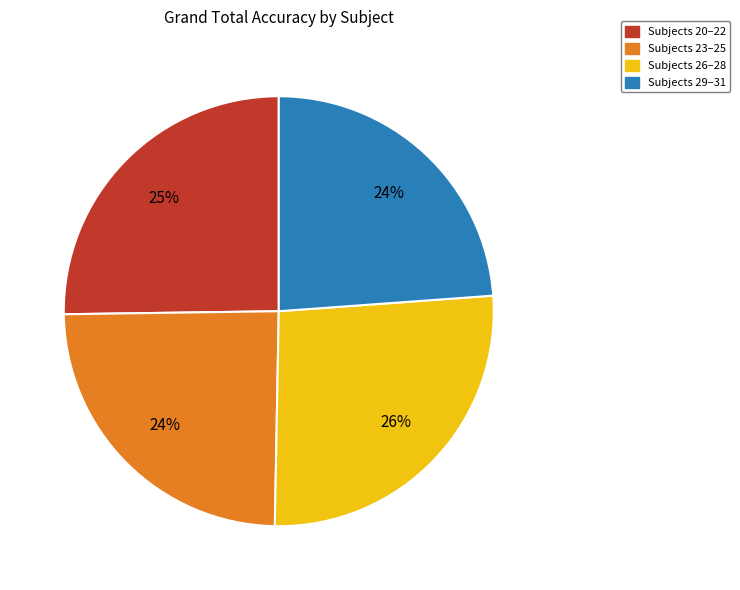

Is Subjects 29–31 the majority of the pie?

No